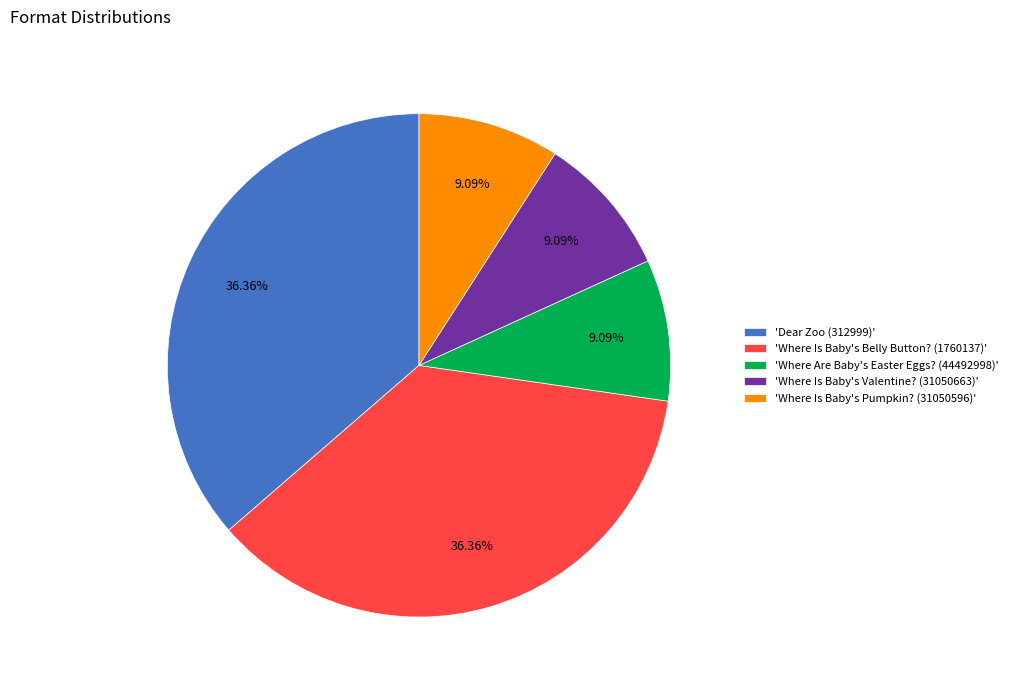

Is there a majority slice in this chart?

No